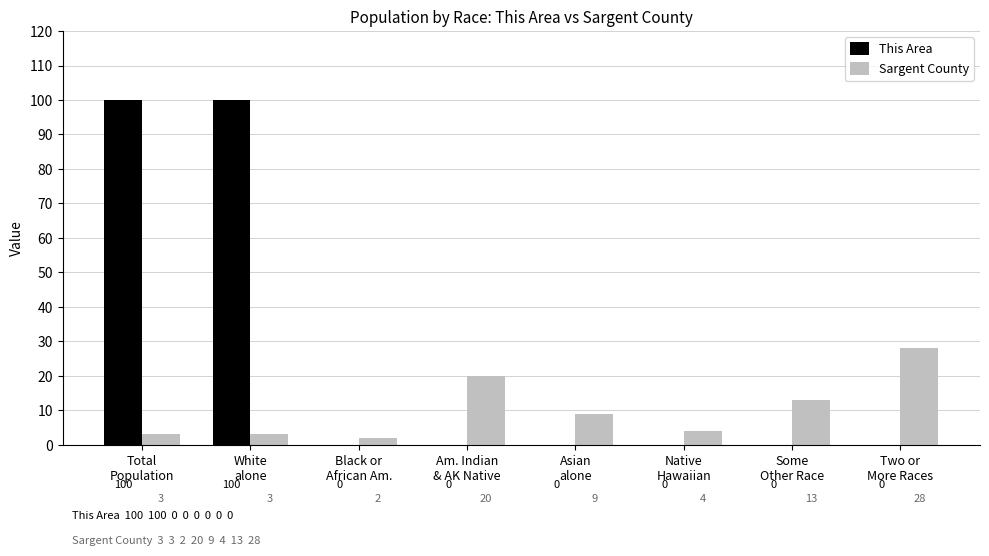

Which series changed the most between Native
Hawaiian and Two or
More Races?

Sargent County